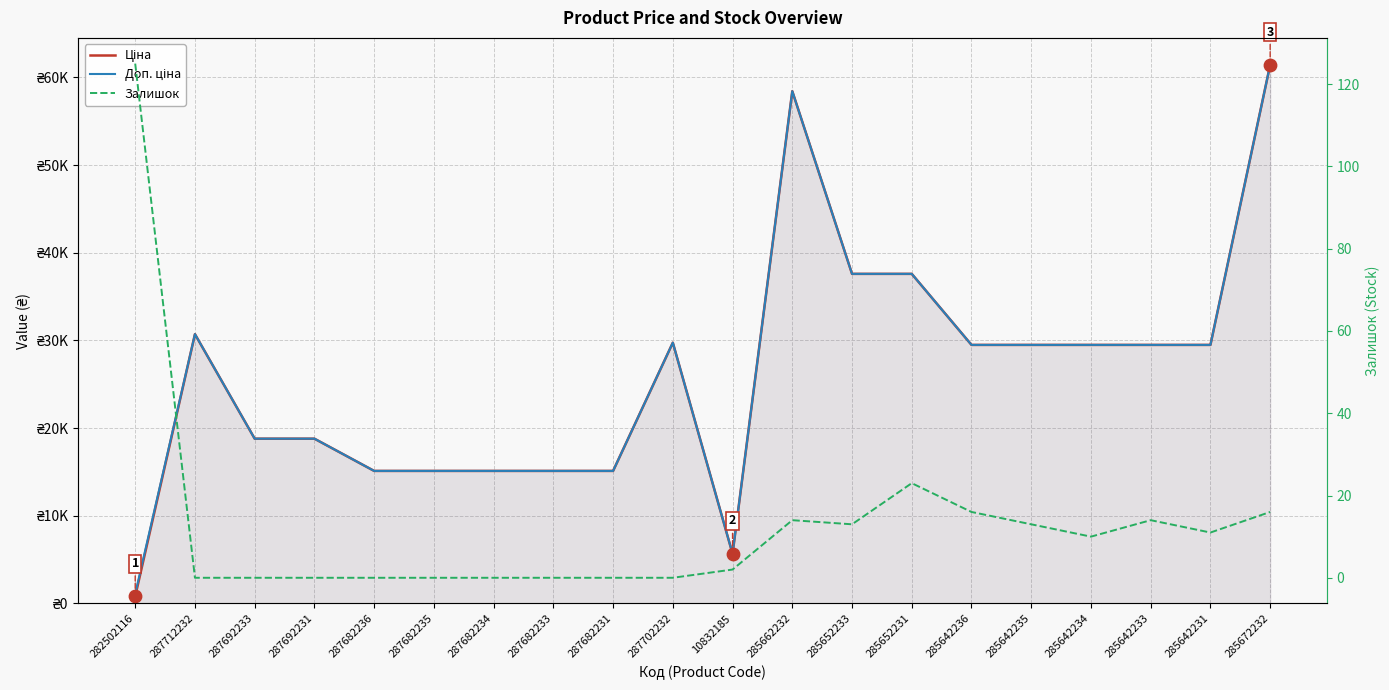

What is the total value across all series at 285672232?

122884.5